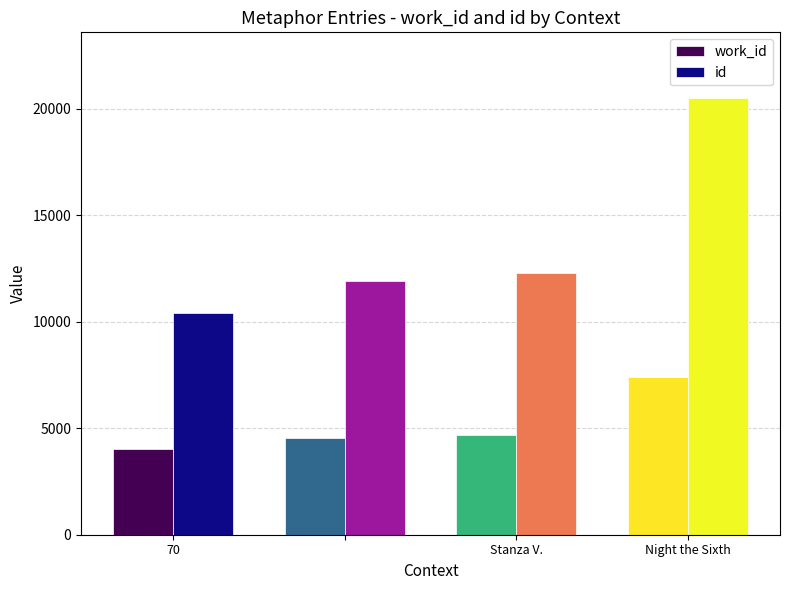

Reading right to left, transcribe all the data shown in this chart.

work_id: 7408	4675	4538	4010
id: 20521	12307	11937	10406